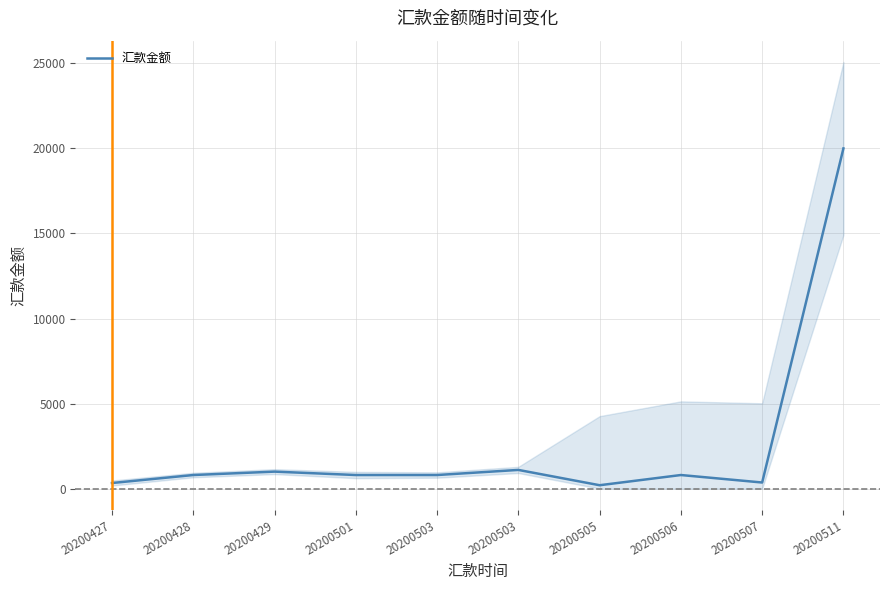

What is the sum of the values at 20200507 and 20200506?

1160